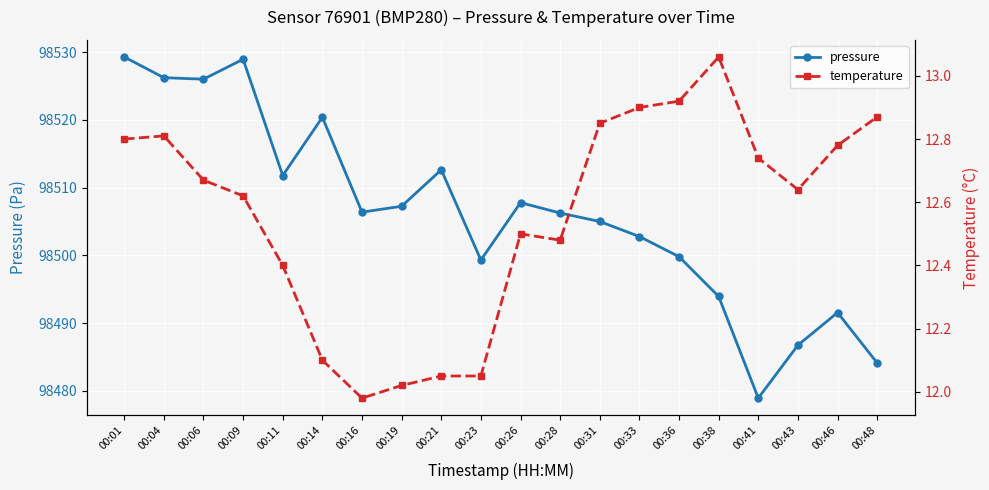

At how many categories does at least one series exceed 56824?

20